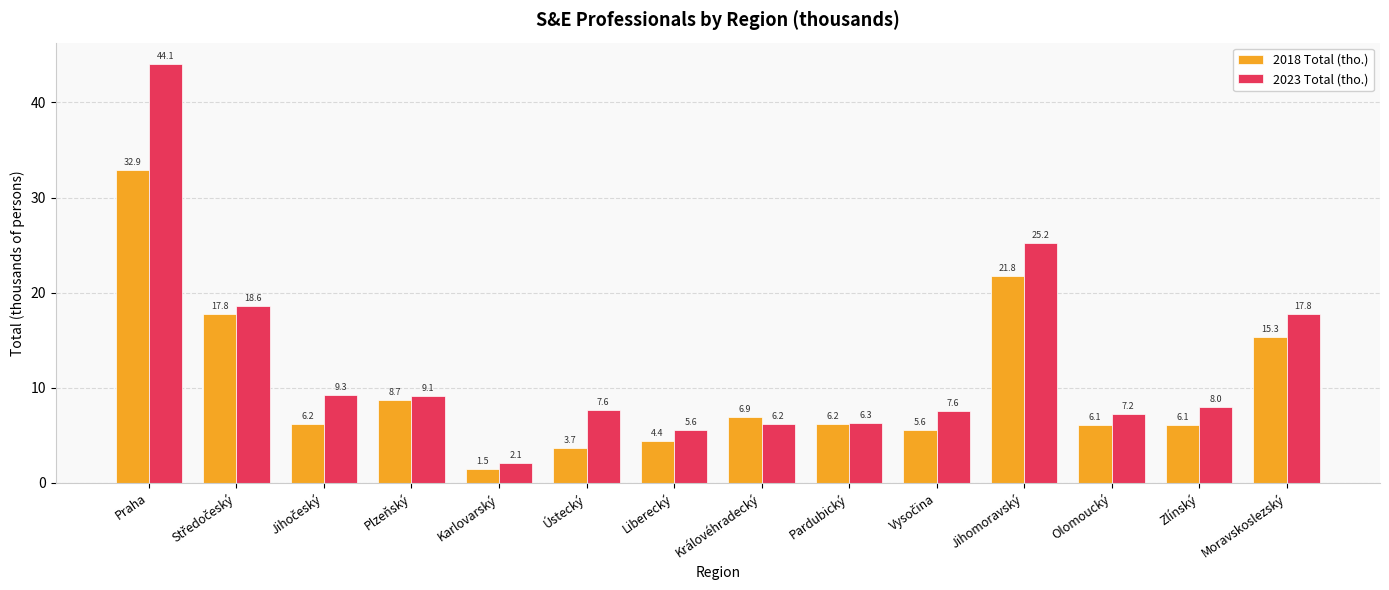

How many data points in 2018 Total (tho.) are above 6?

10